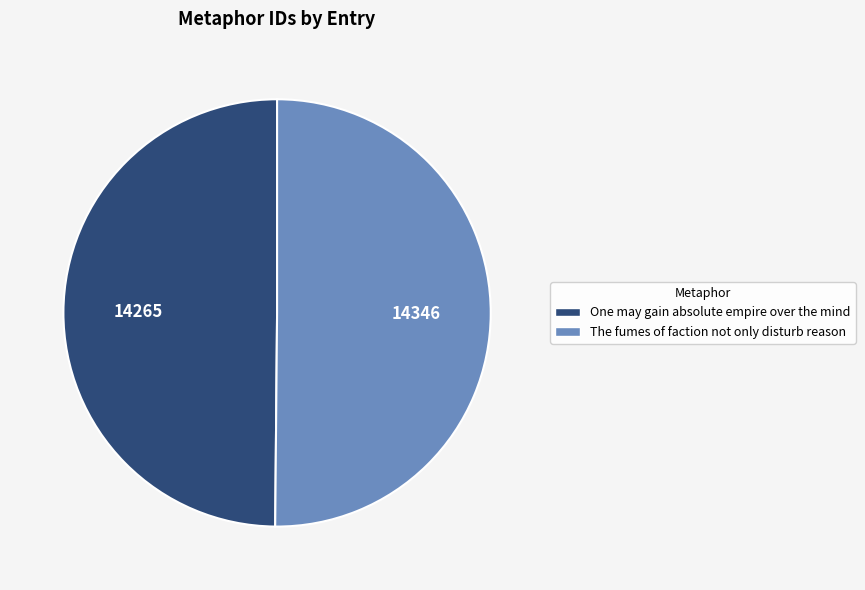

True or false: One may gain absolute empire over the mind accounts for 38% of the total.

False